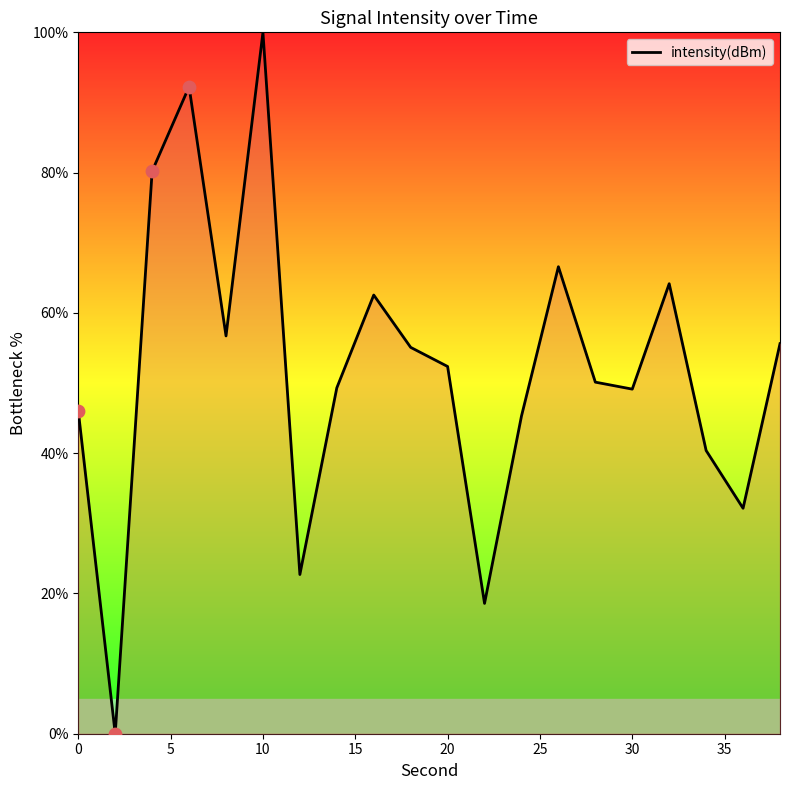

What is the difference between the maximum and minimum values?

100.0